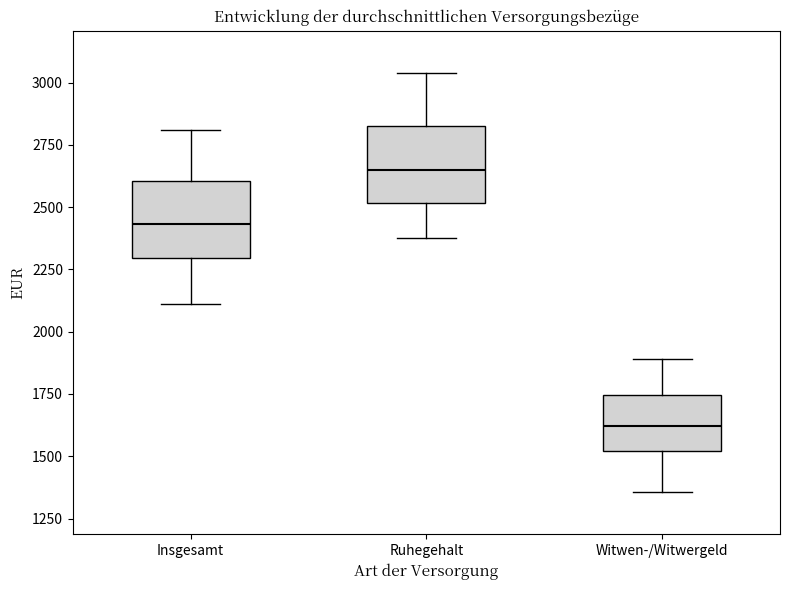

Which box's median line is the lowest?

Witwen-/Witwergeld